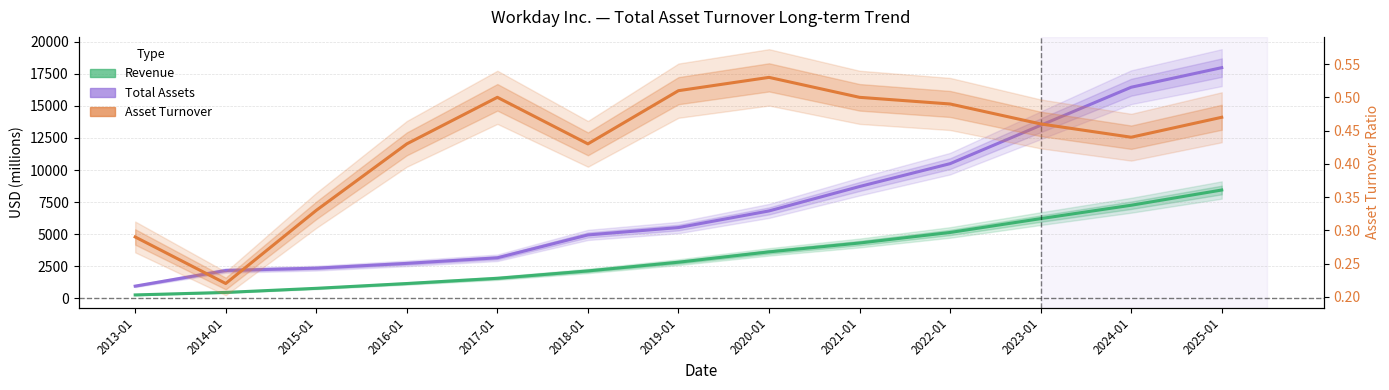

True or false: Revenue and Asset Turnover cross at least once.

False